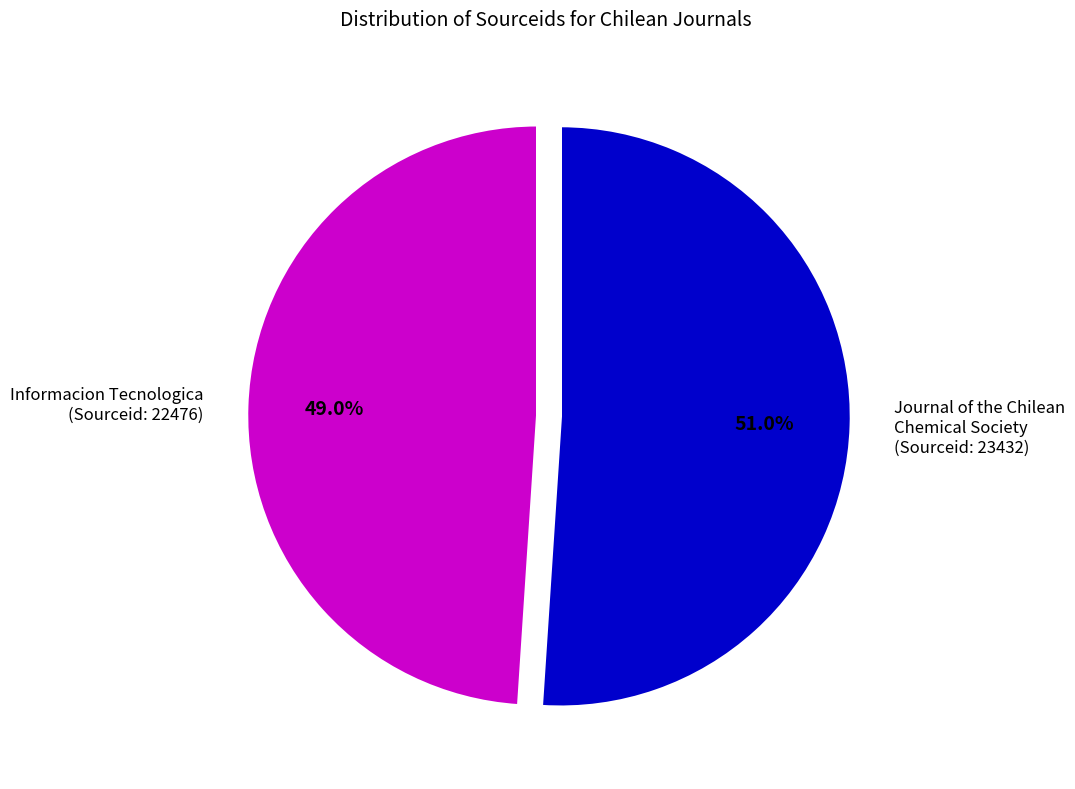

What is the ratio of the value at Journal of the Chilean Chemical Society (Sourceid: 23432) to the value at Informacion Tecnologica (Sourceid: 22476)?

1.0